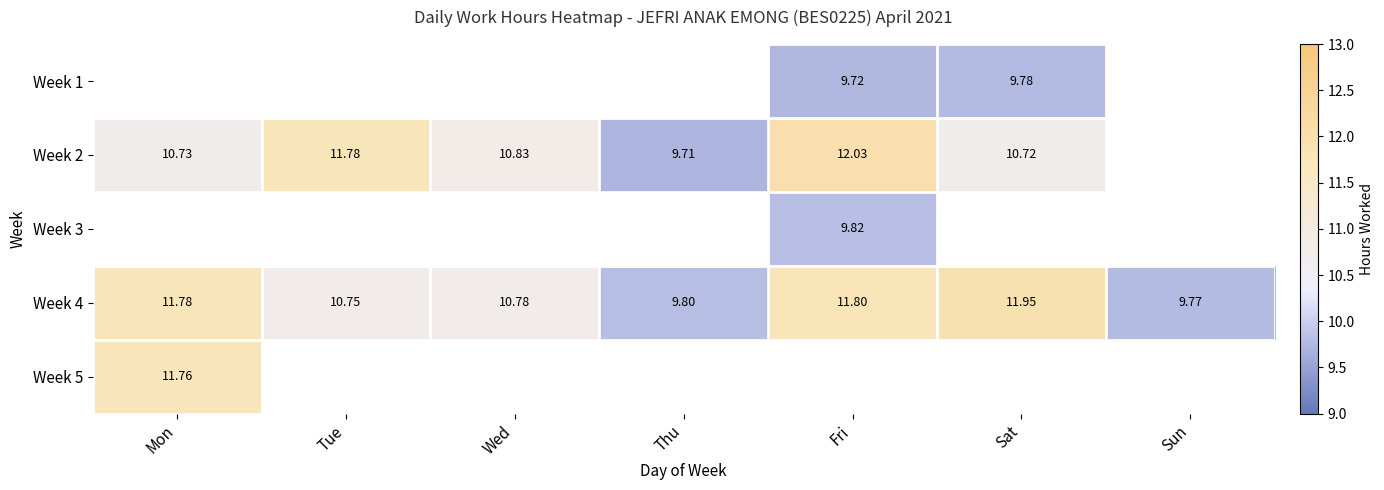

How many series are shown in this chart?

5